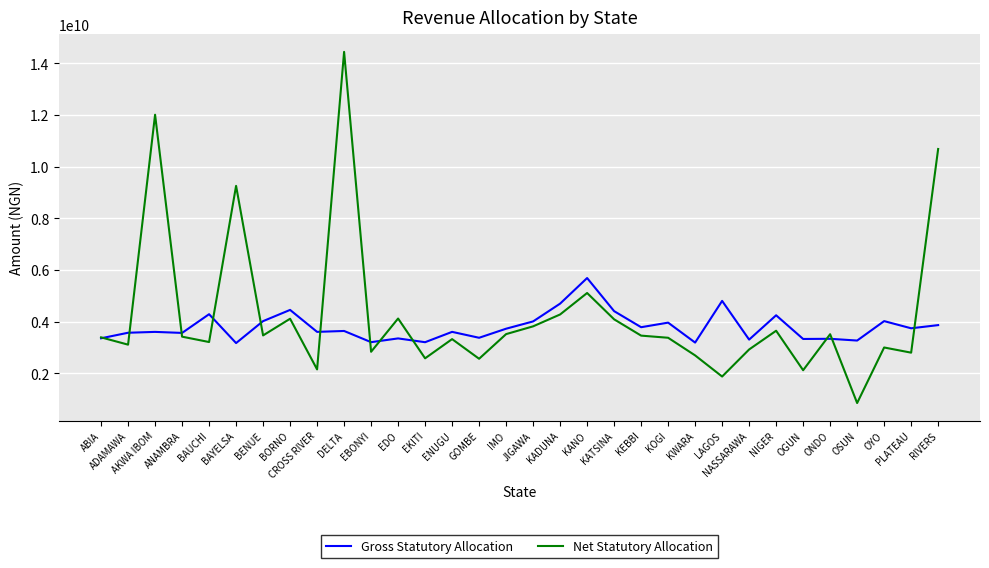

Rank the series by their maximum value, from lowest to highest.

Gross Statutory Allocation, Net Statutory Allocation